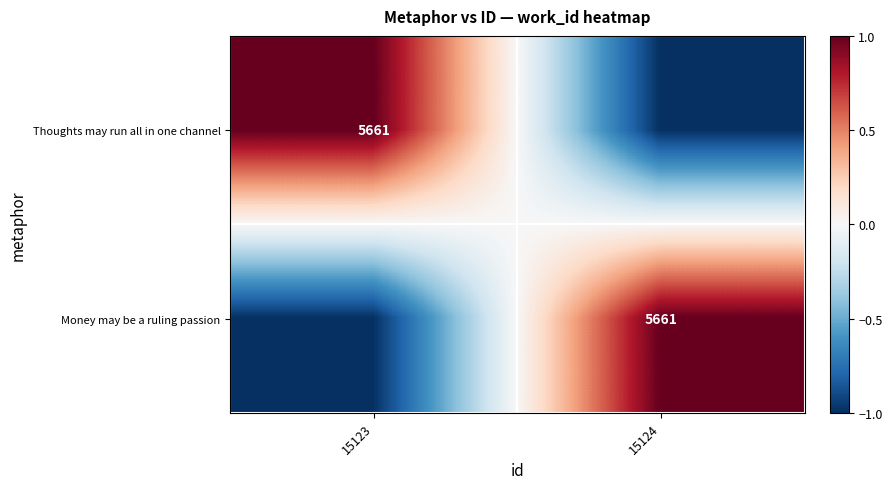

True or false: Thoughts may run all in one channel has a value of 5661 at 15123.

True